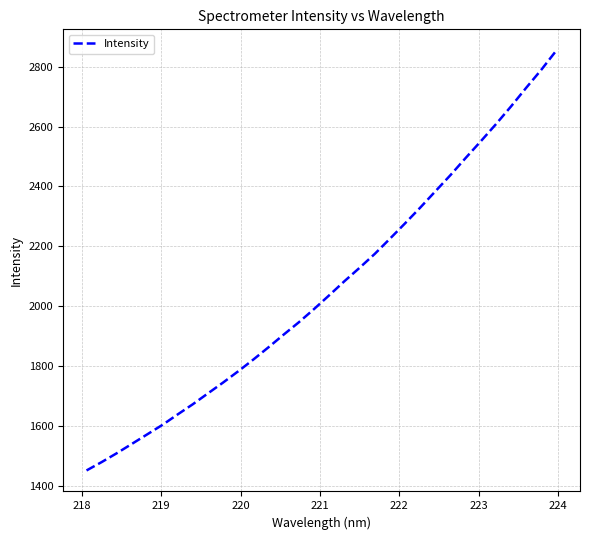

What is the difference between the maximum and minimum values?

1404.6